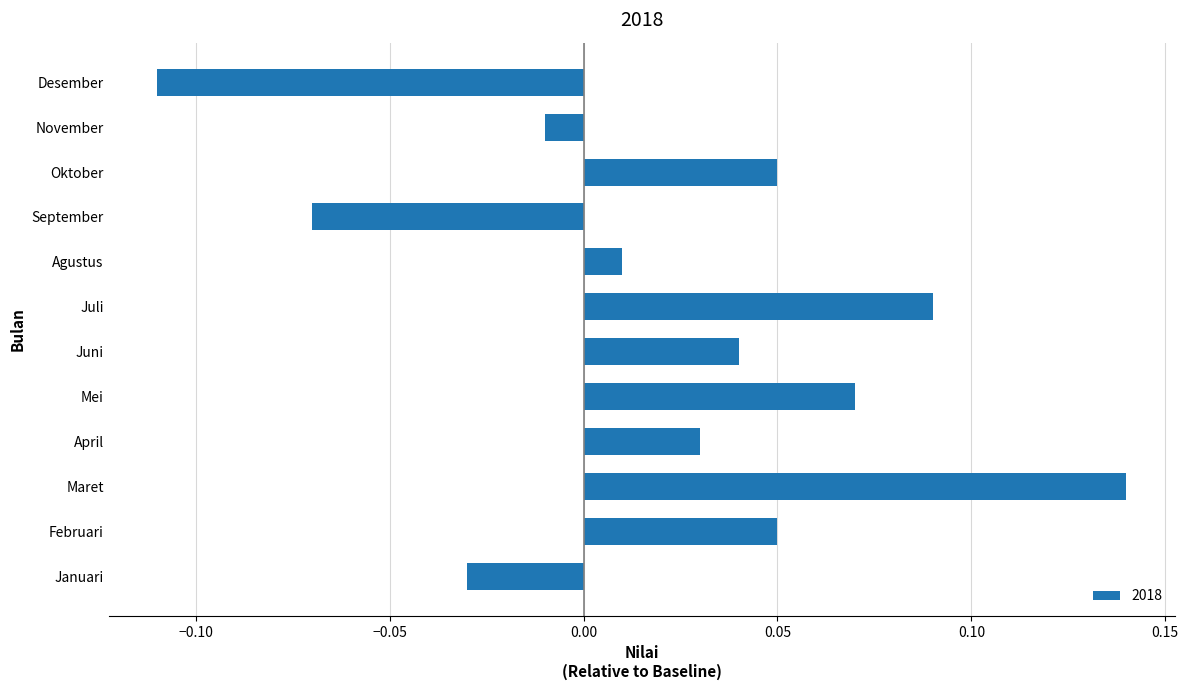

Between April and Januari, which is larger?

April